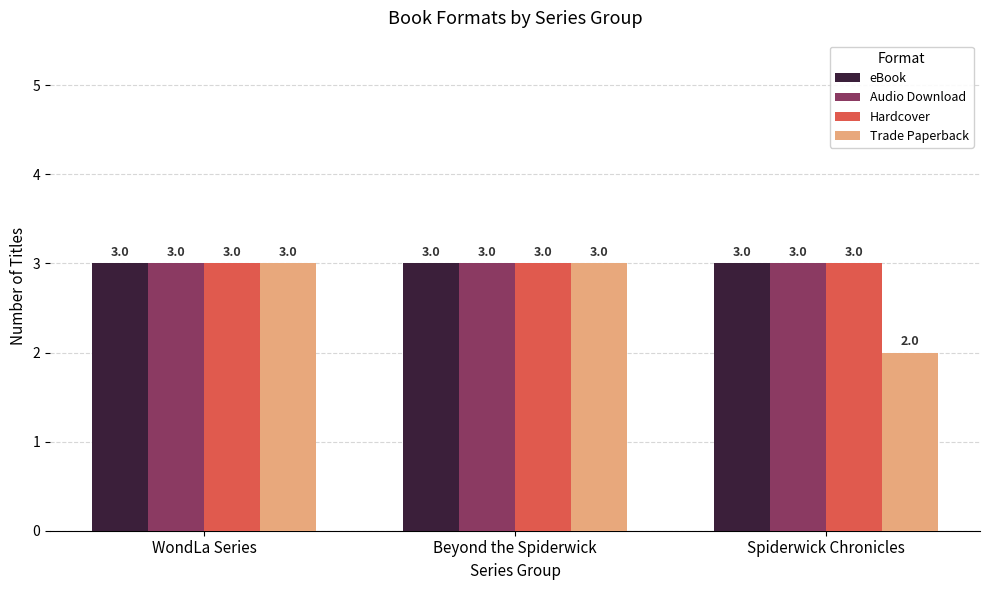

True or false: Audio Download has a value of 3 at WondLa Series.

True